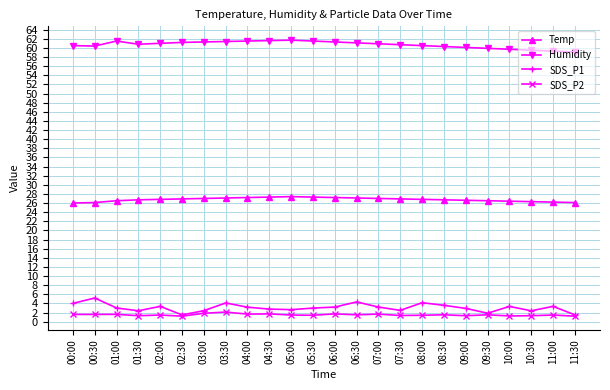

The value of Temp at 11:30 is 26.1. True or false?

True